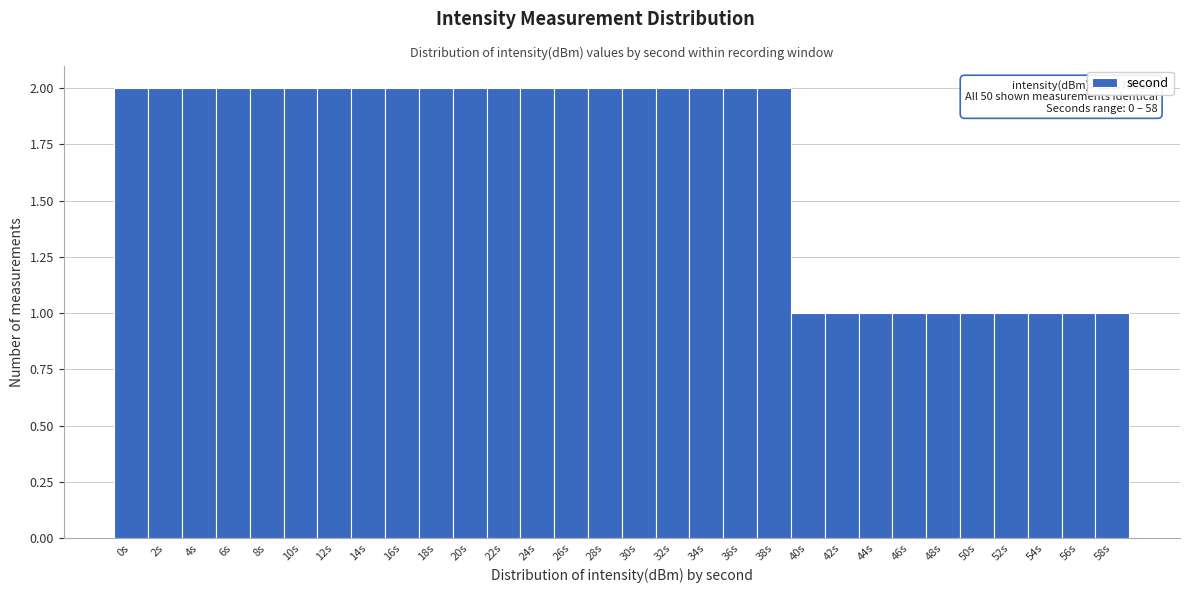

Reading left to right, what are all the values shown in this chart?

0s=2	2s=2	4s=2	6s=2	8s=2	10s=2	12s=2	14s=2	16s=2	18s=2	20s=2	22s=2	24s=2	26s=2	28s=2	30s=2	32s=2	34s=2	36s=2	38s=2	40s=1	42s=1	44s=1	46s=1	48s=1	50s=1	52s=1	54s=1	56s=1	58s=1